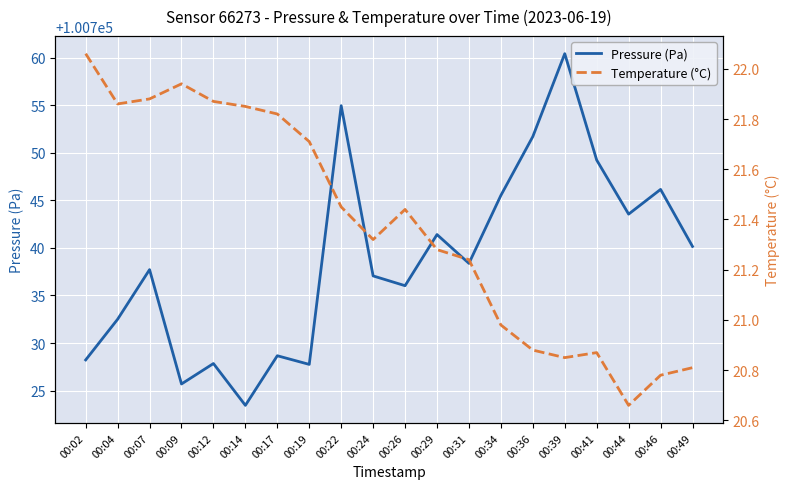

Where is the first local maximum for Pressure (Pa)?

00:07